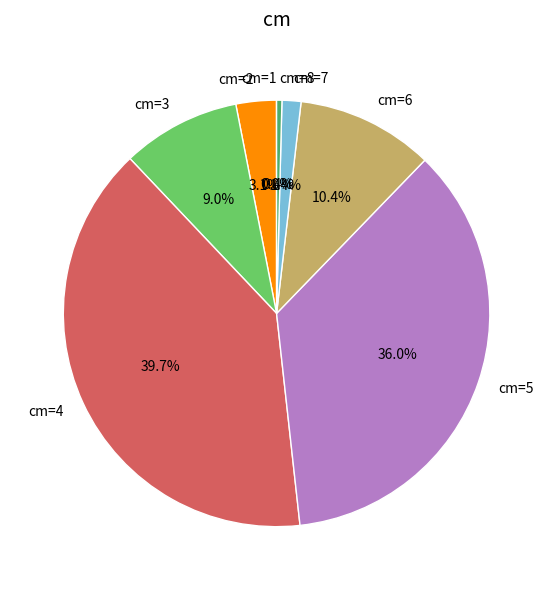

Combined, do cm=3 and cm=6 account for over 50%?

No